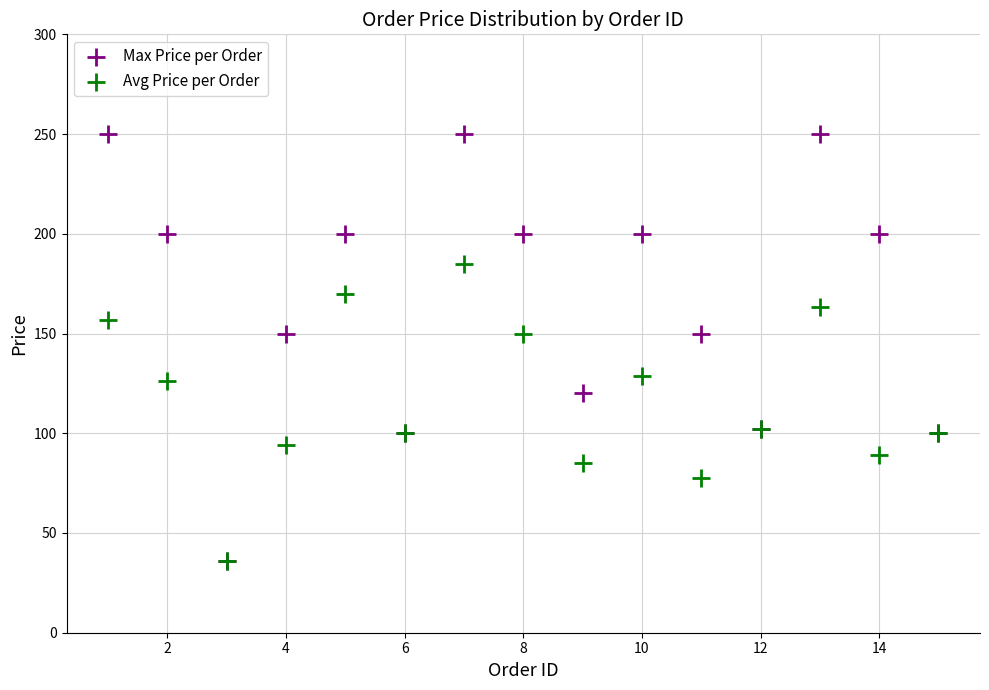

Which series contains the highest Y value?

Max Price per Order